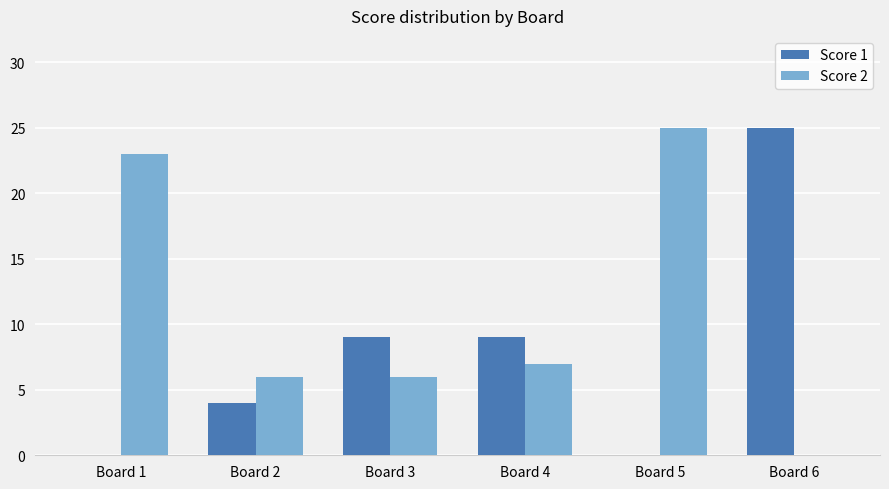

Reading right to left, transcribe all the data shown in this chart.

Score 1: Board 6=25	Board 5=0	Board 4=9	Board 3=9	Board 2=4	Board 1=0
Score 2: Board 6=0	Board 5=25	Board 4=7	Board 3=6	Board 2=6	Board 1=23